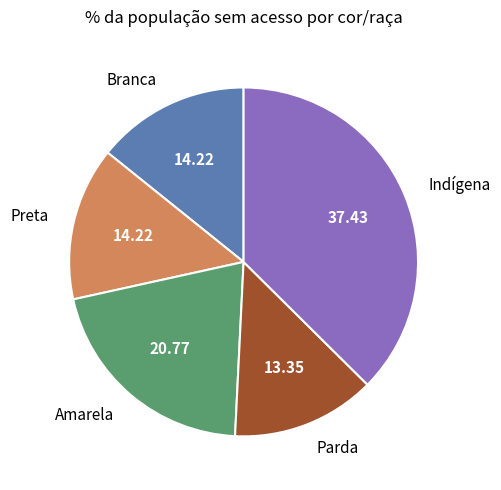

Is there any slice that represents more than half of the pie?

No